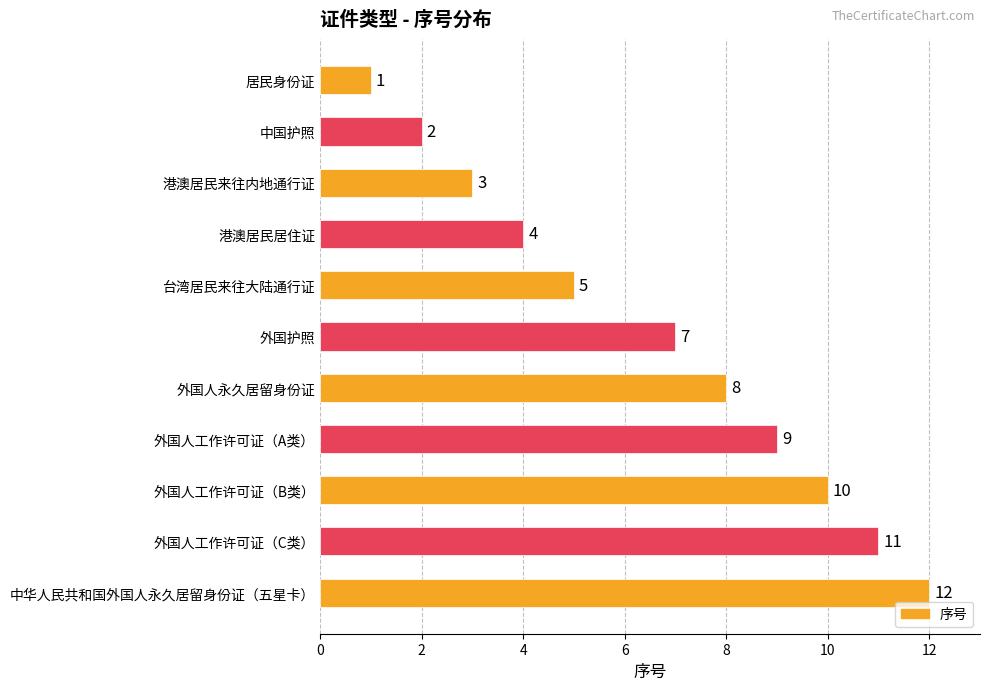

Read the value at 外国人工作许可证（B类）, to the nearest 10.

10